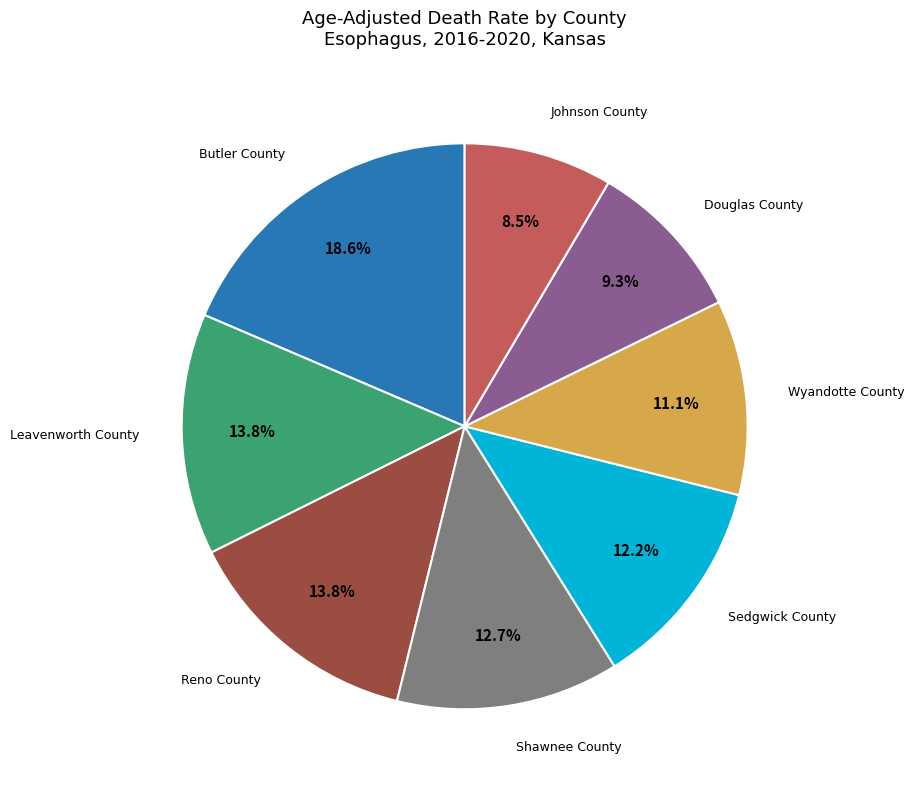

Approximately how many times larger is the value at Shawnee County compared to Sedgwick County?

1.0